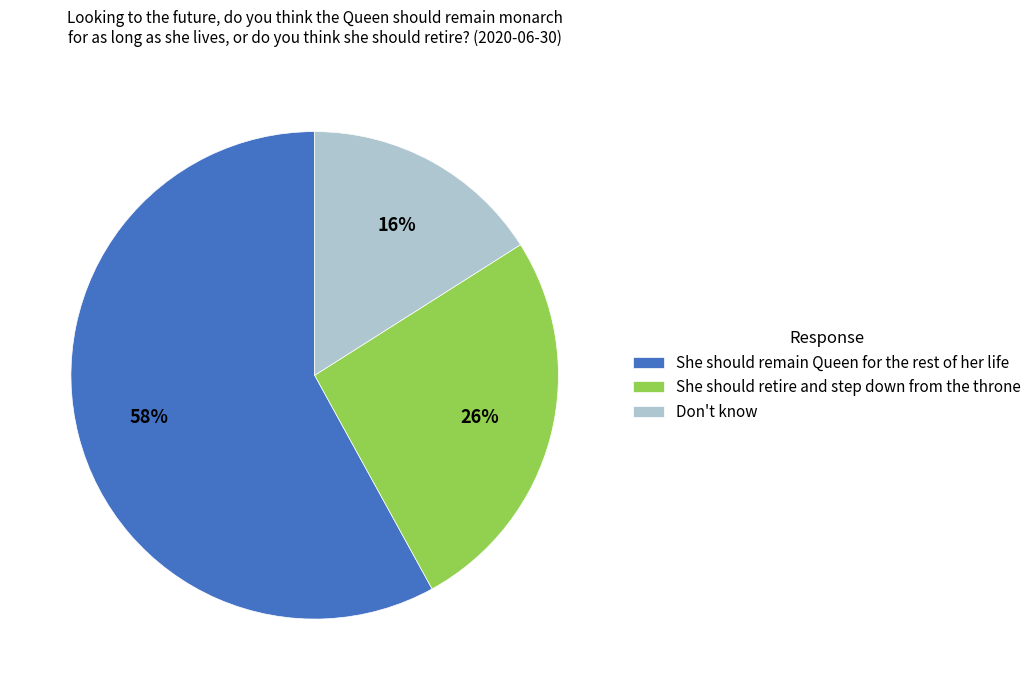

What percentage is the Don't know slice, to the nearest percent?

16%